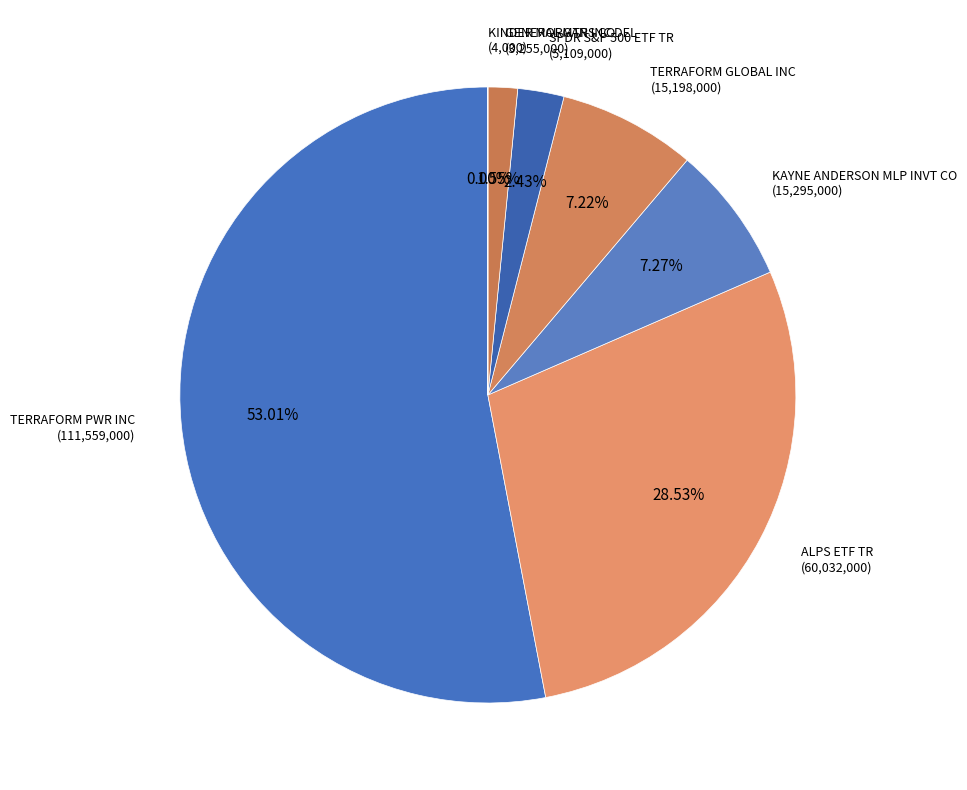

Is there a majority slice in this chart?

Yes